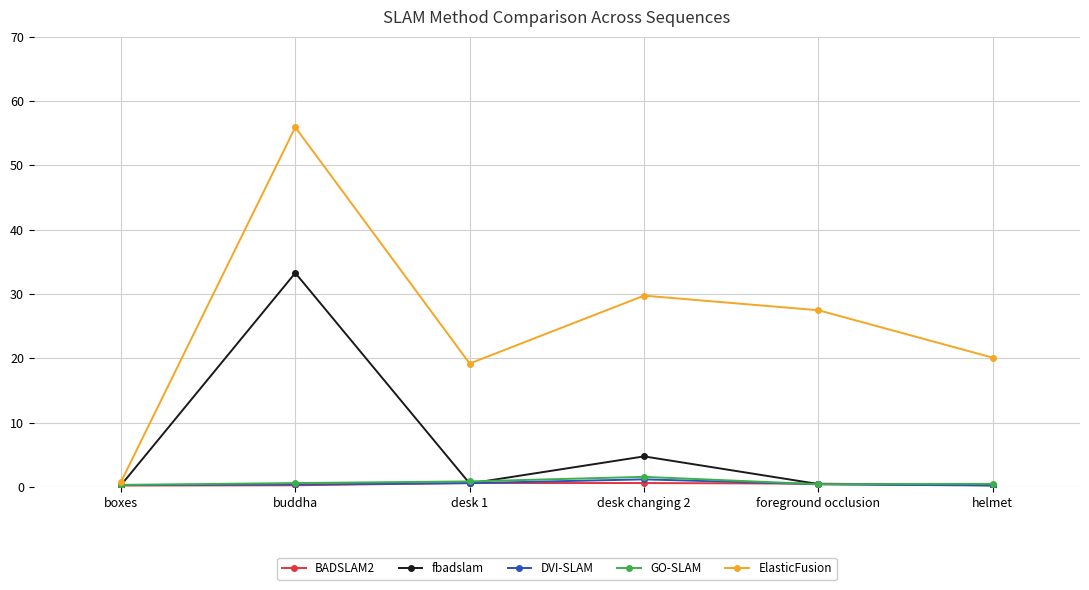

Does the chart have visible grid lines?

Yes